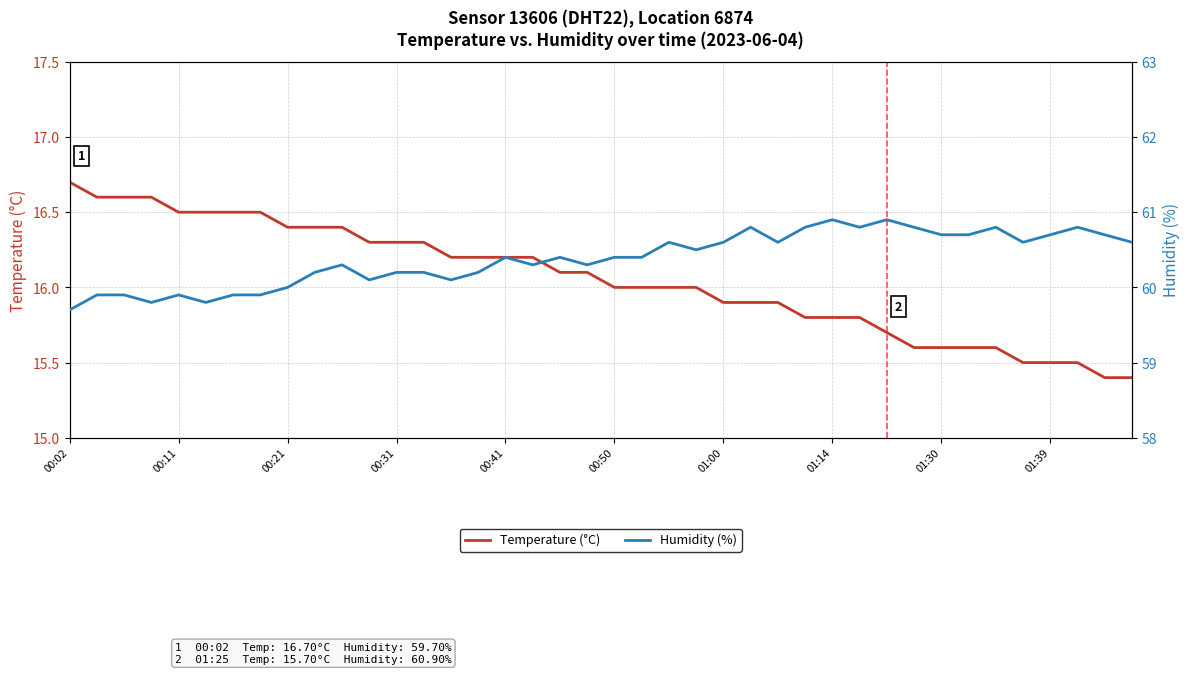

True or false: Temperature (°C) and Humidity (%) intersect in this chart.

False